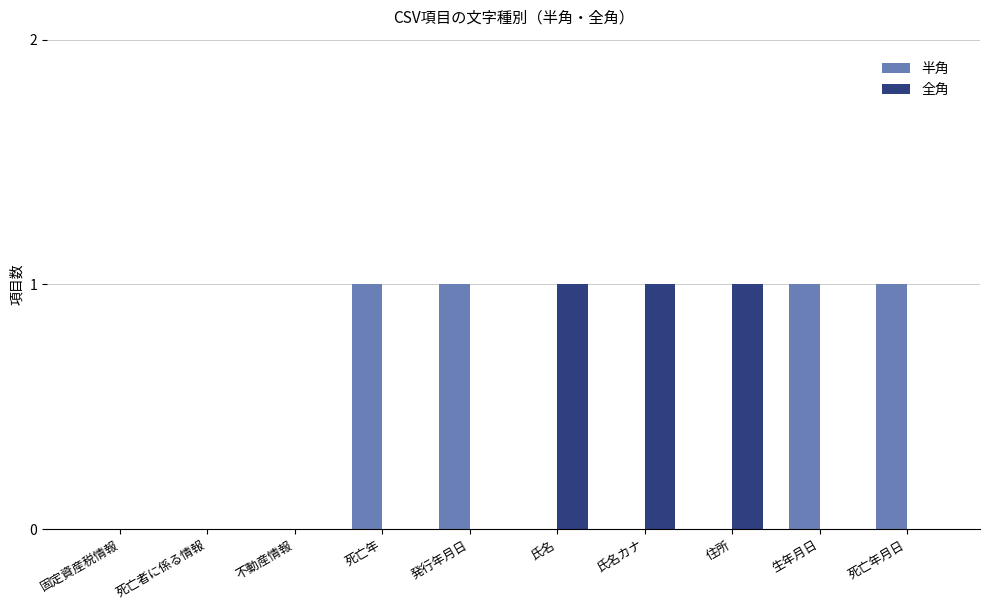

How many groups of bars are there?

10